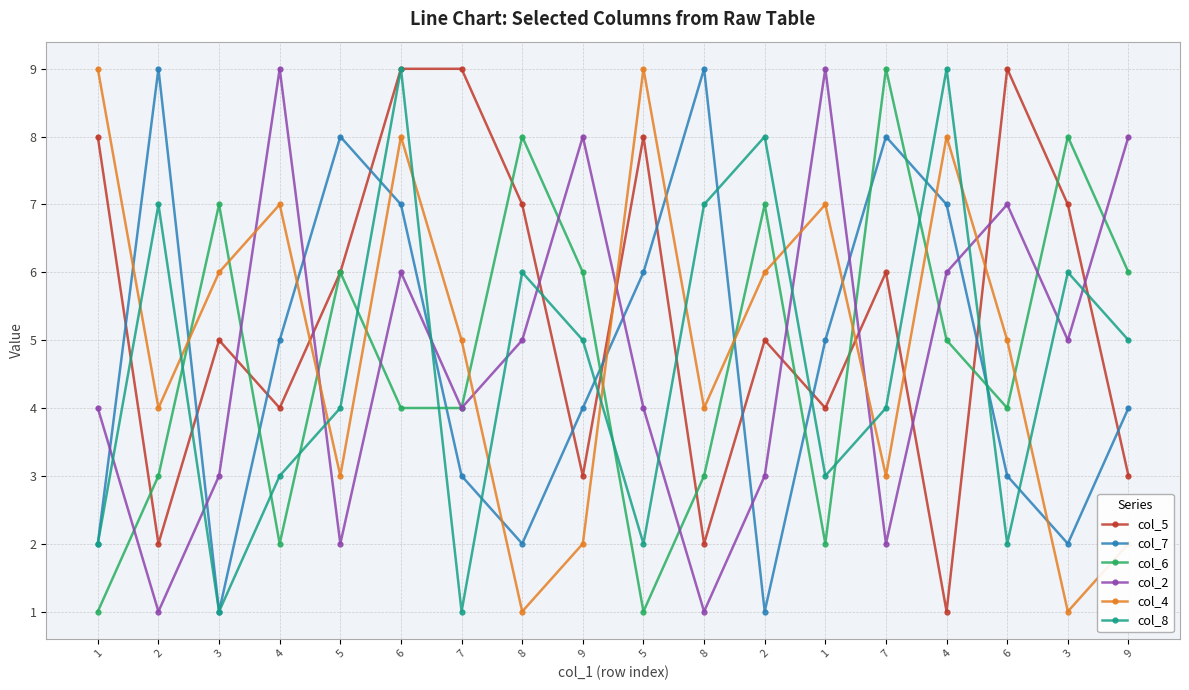

What is the sum of all col_4 values?

90